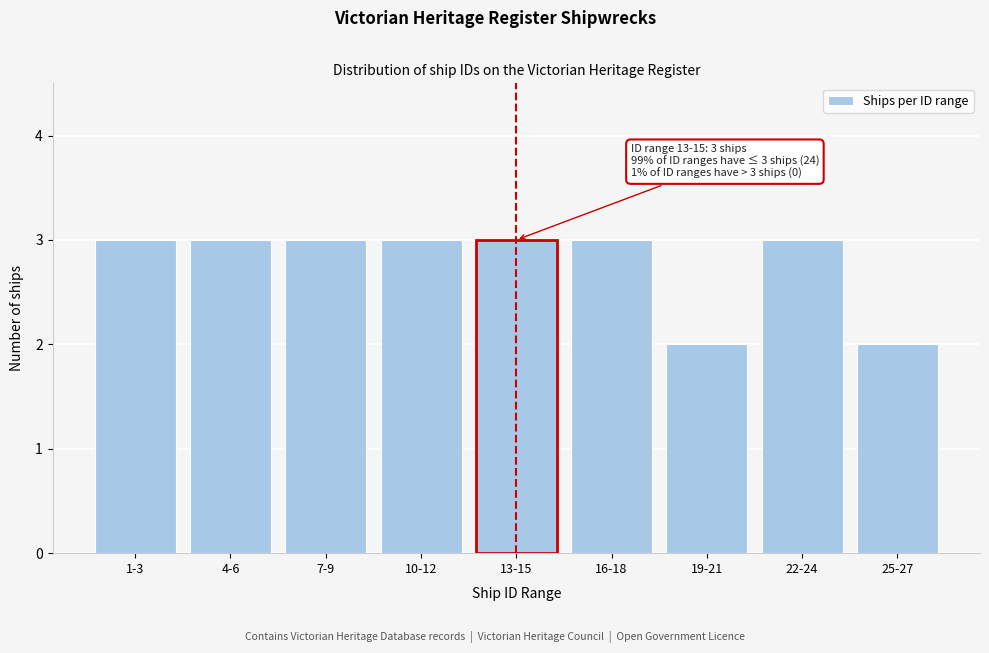

Reading left to right, what are all the values shown in this chart?

3	3	3	3	3	2	3	2